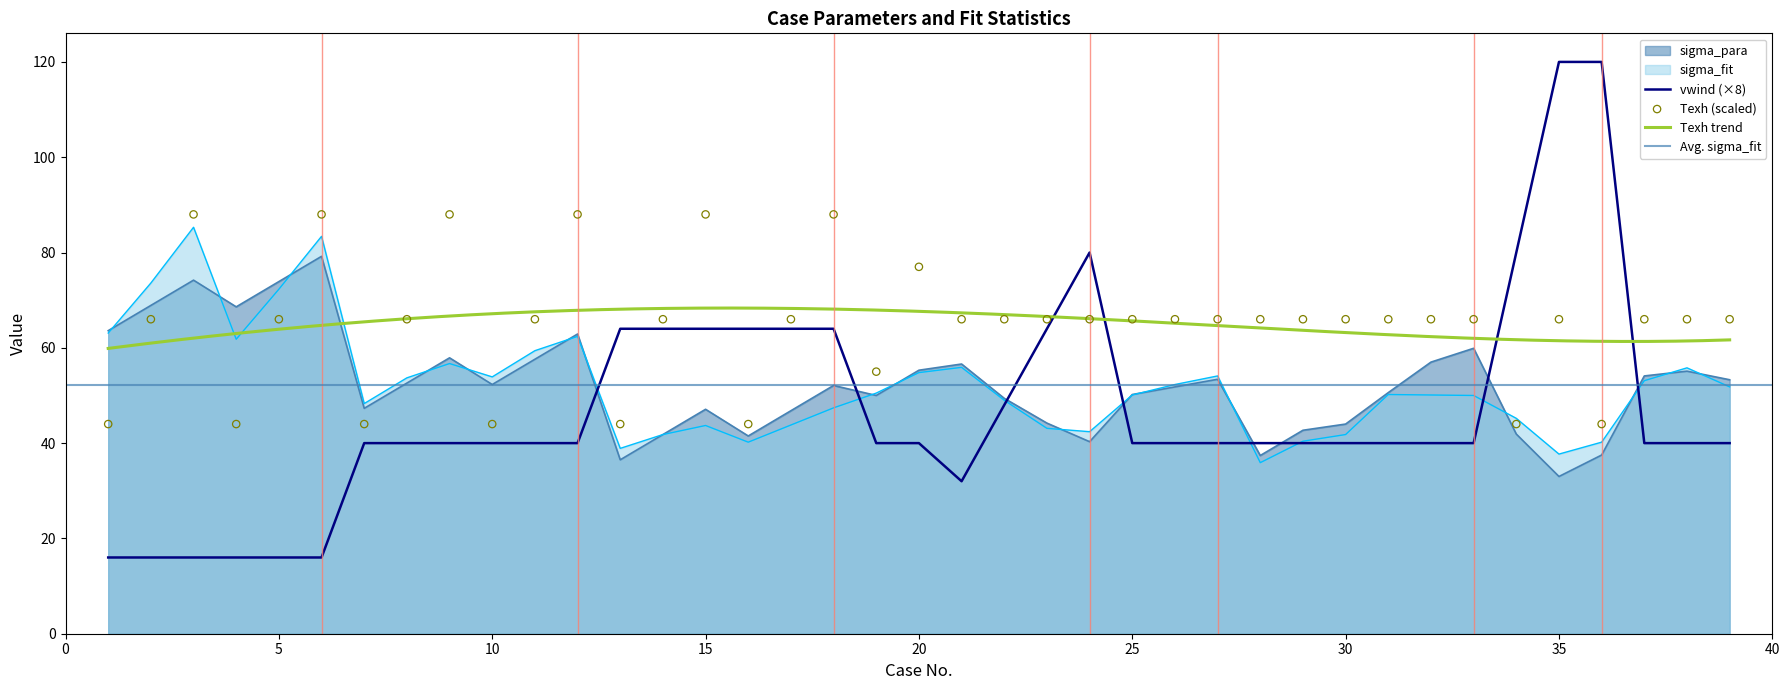

At how many categories does at least one series exceed 46?

39